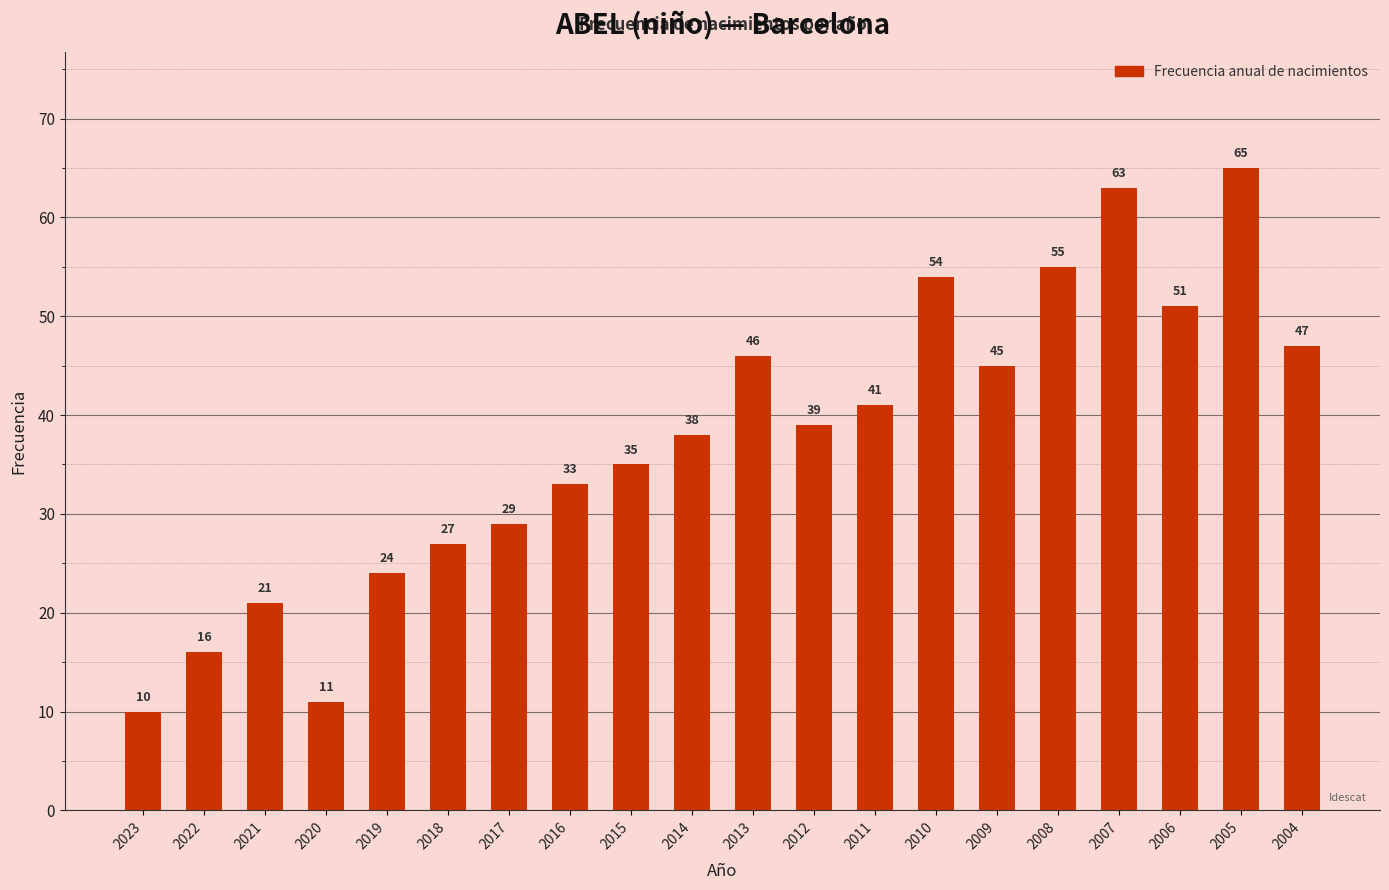

What is the minimum value shown in the chart?

10